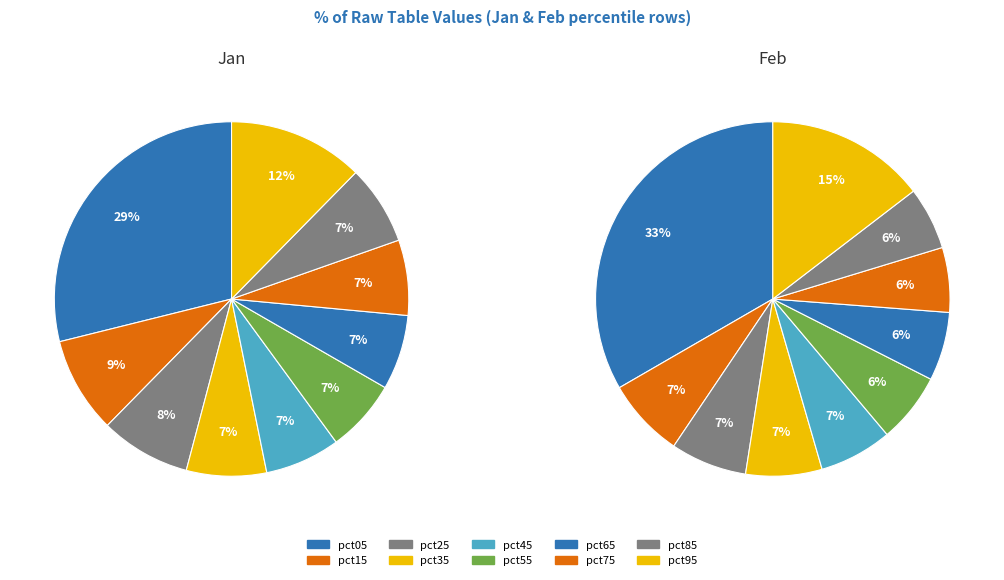

The 6 slice represents 6% of the pie. True or false?

True